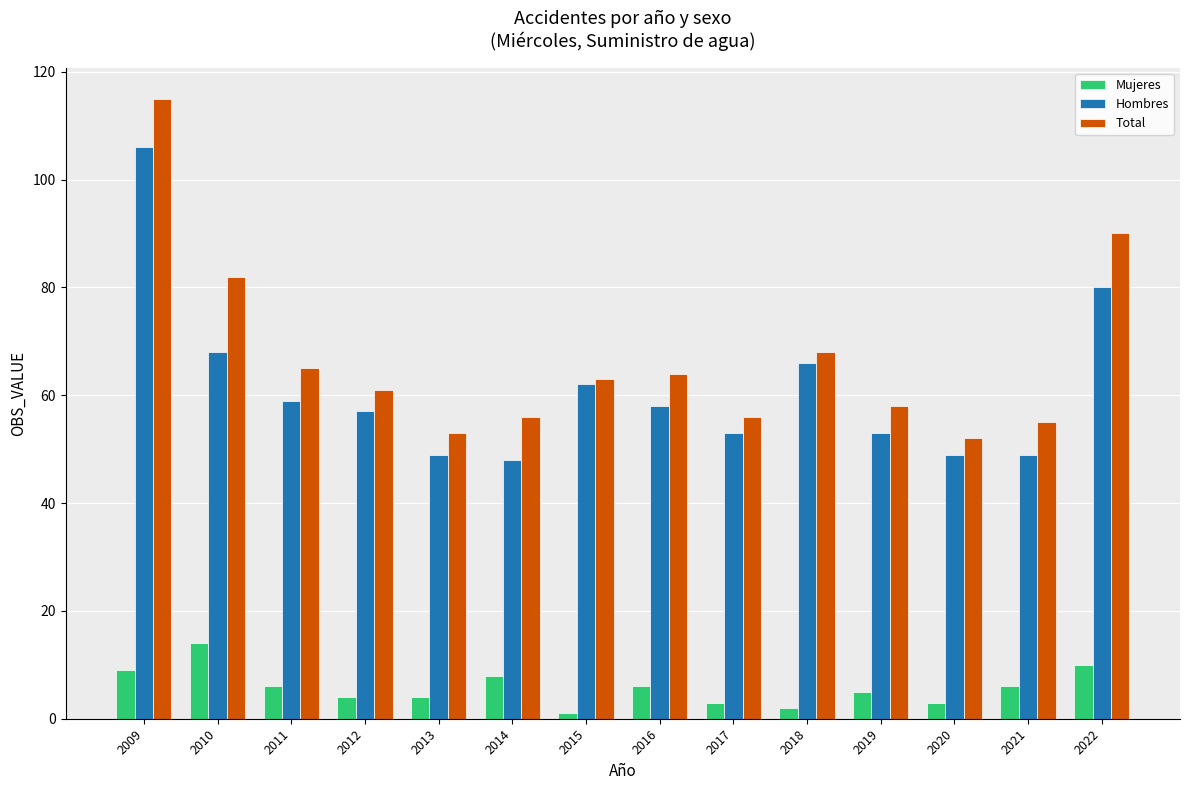

Where does the Hombres series first go above 58?

2009